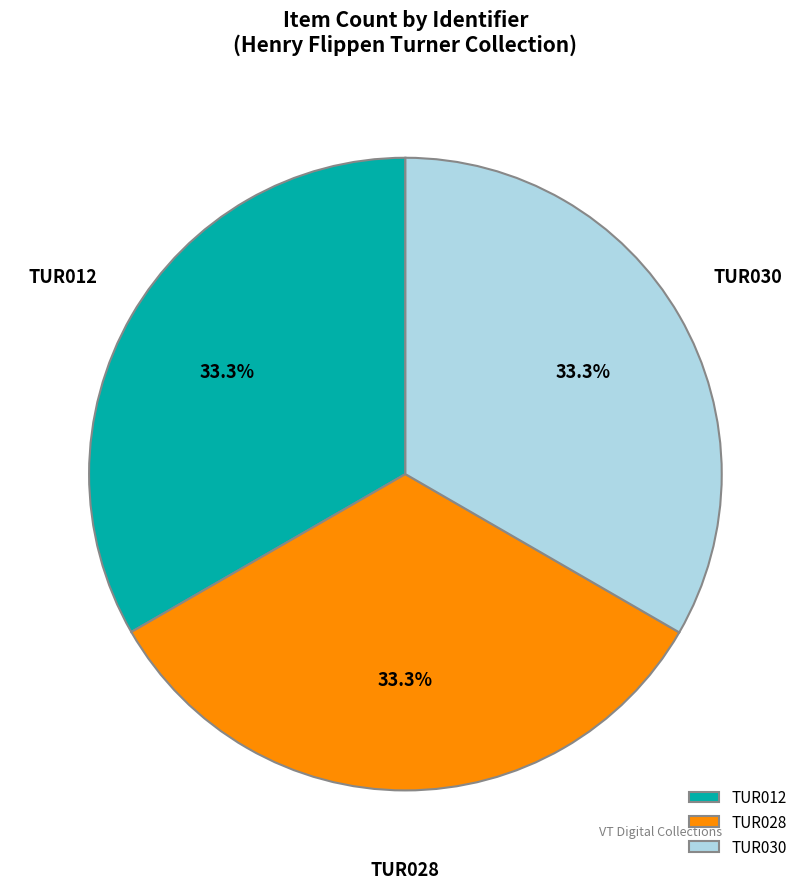

Is there any slice that represents more than half of the pie?

No